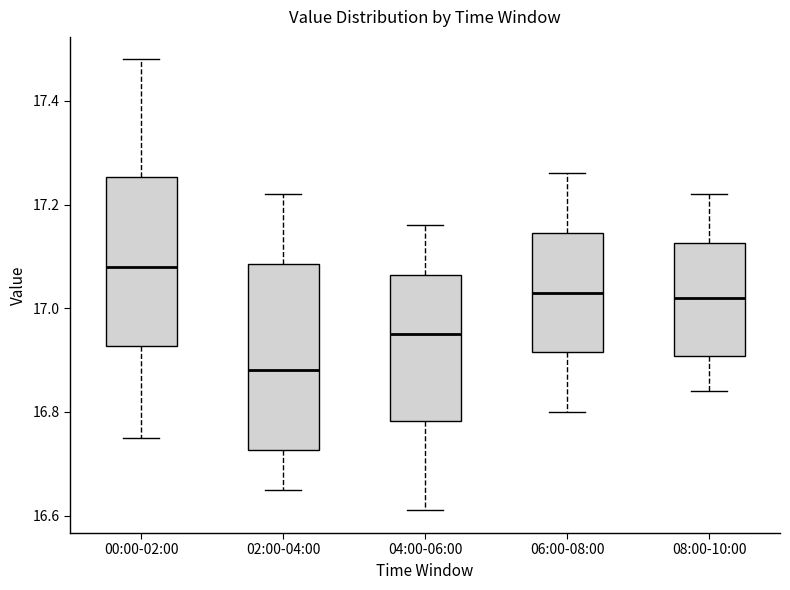

Which box is the tallest, from its lower edge to its upper edge?

02:00-04:00